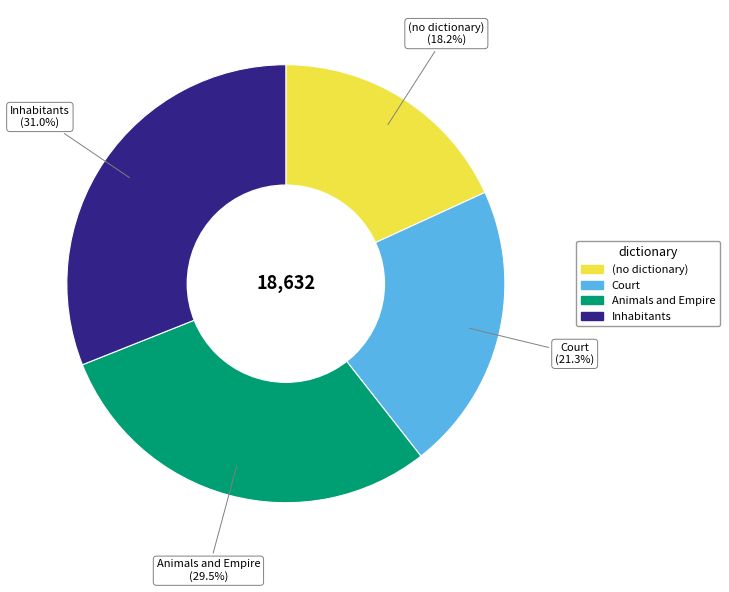

Approximately how many times larger is the value at Inhabitants compared to Animals and Empire?

1.1